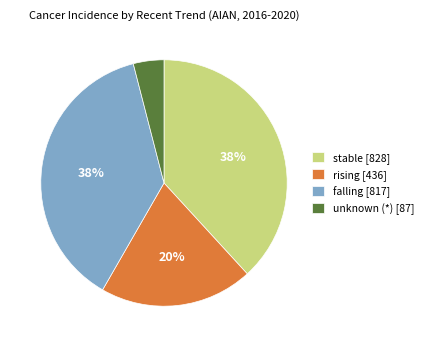

Between rising [436] and stable [828], which is larger?

stable [828]